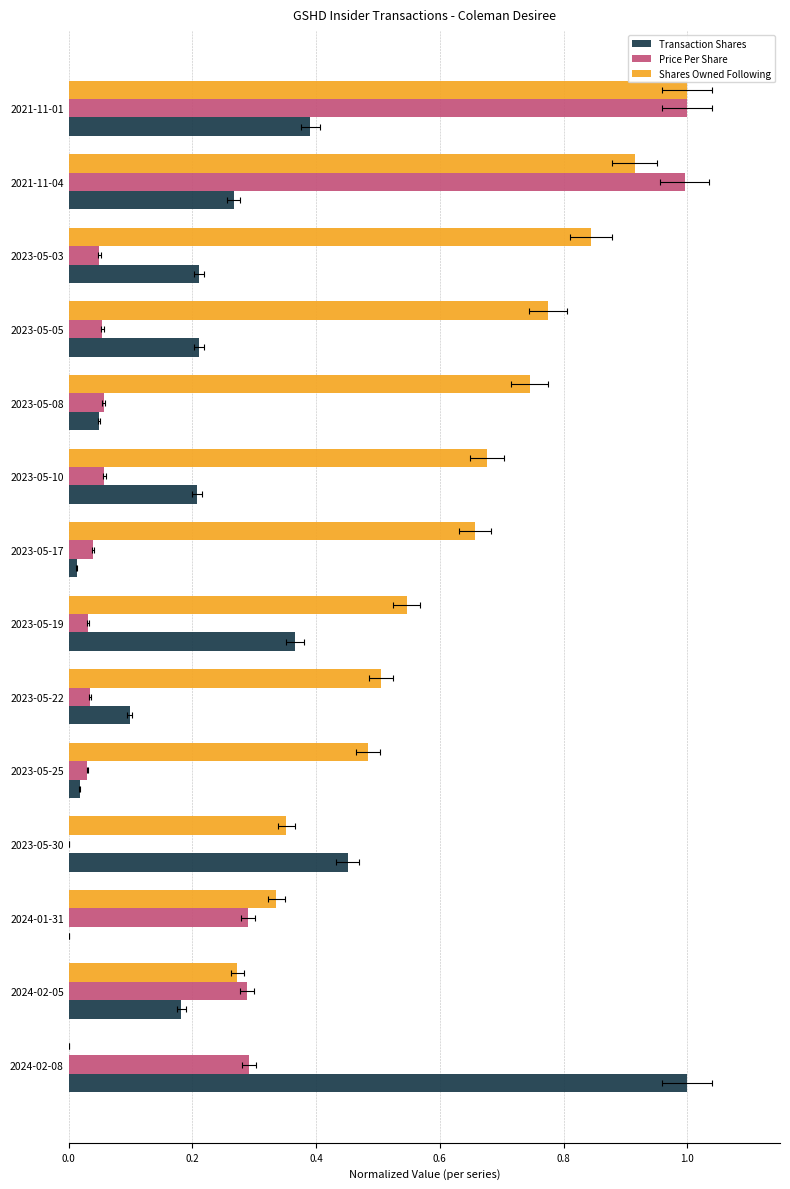

The value of Price Per Share at 2023-05-22 is 0.0. True or false?

True